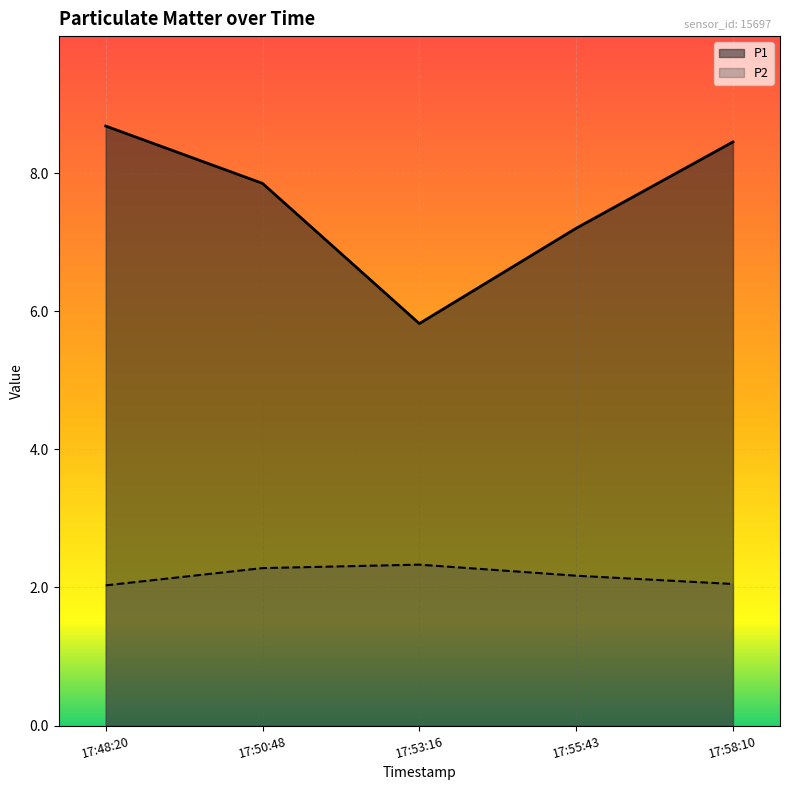

What is the difference between the maximum and second lowest values in the P2 series?

0.3